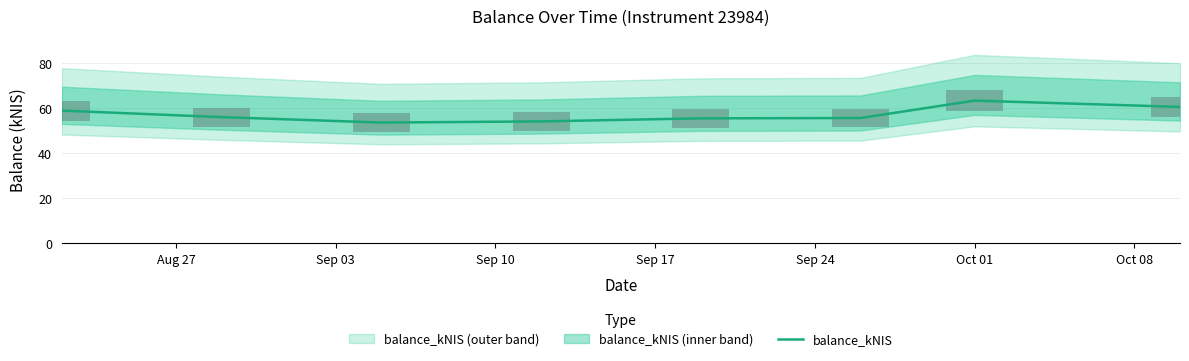

What is the maximum value for balance_kNIS?

63.3